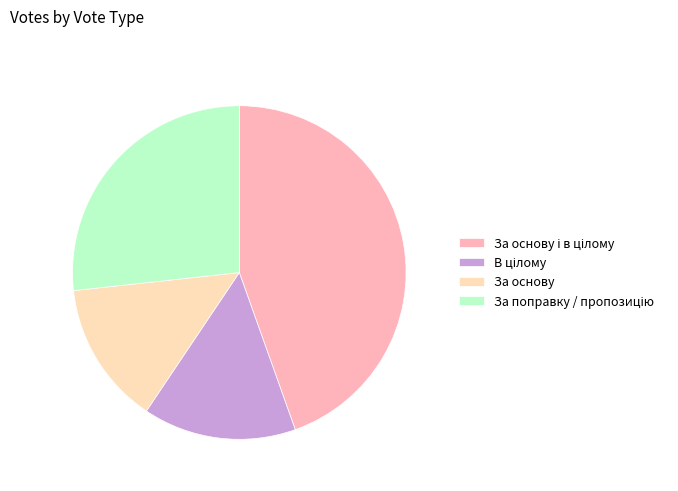

Is За основу the majority of the pie?

No